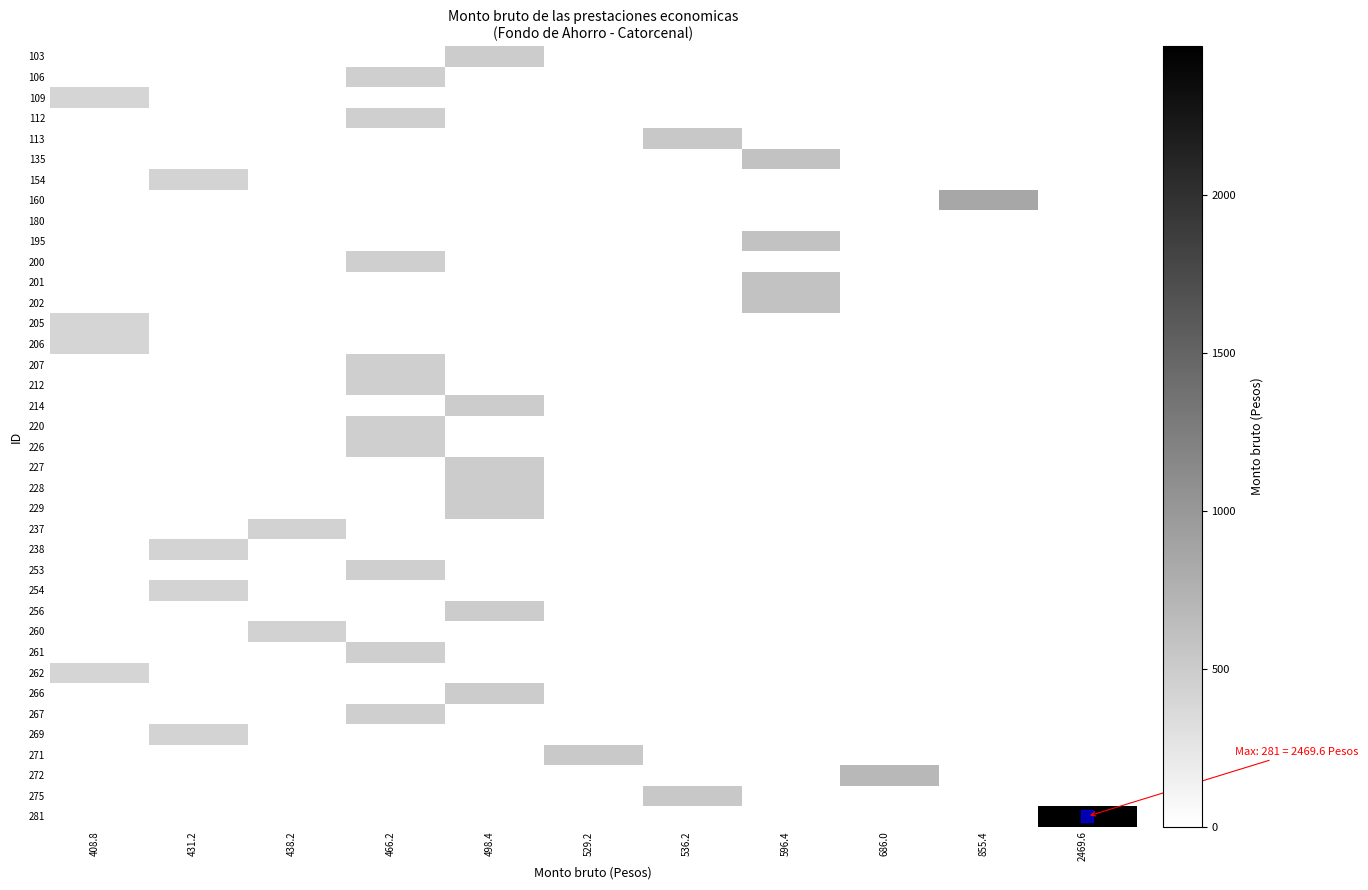

Between 529.2 and 686.0, which is larger?

529.2